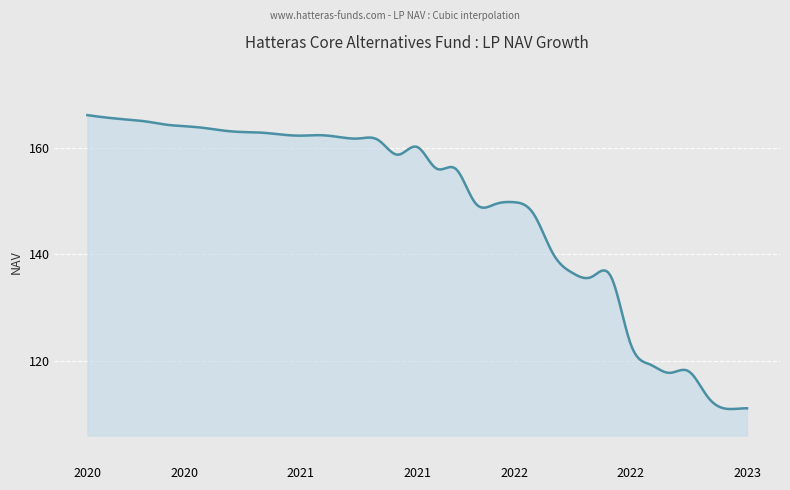

What is the greatest value displayed?

166.1